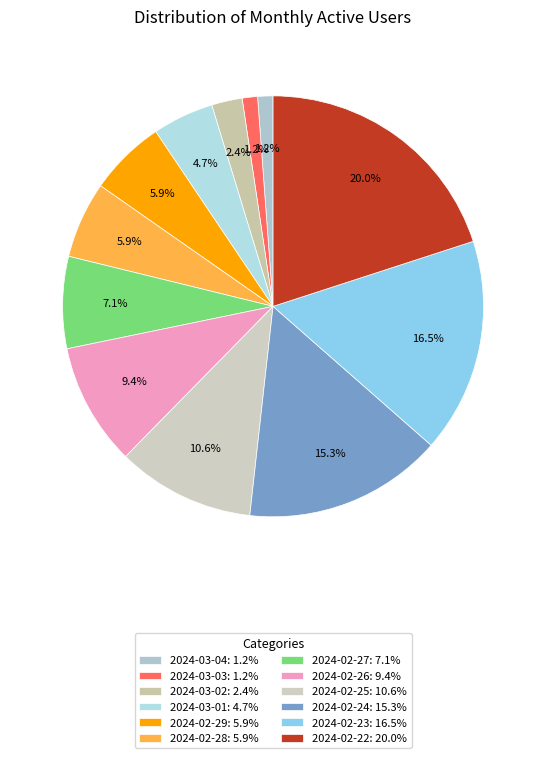

Does 2024-02-24 account for over 50% of the chart?

No